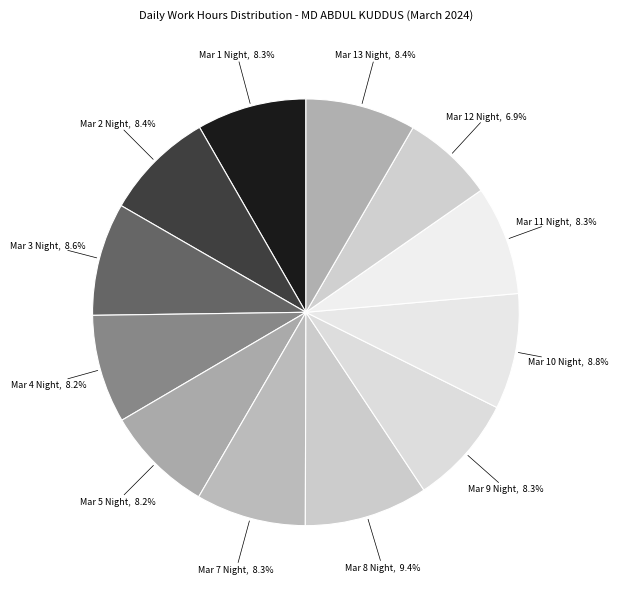

How many slices are in this pie chart?

12